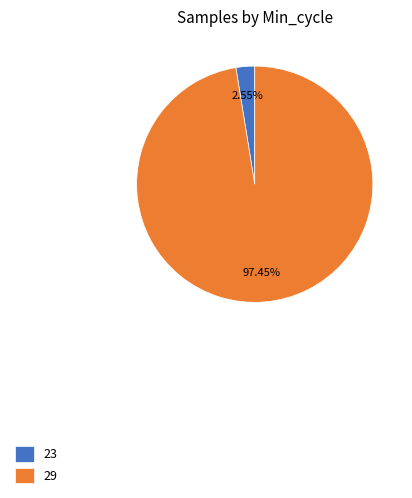

Combined, do 29 and 23 account for over 50%?

Yes